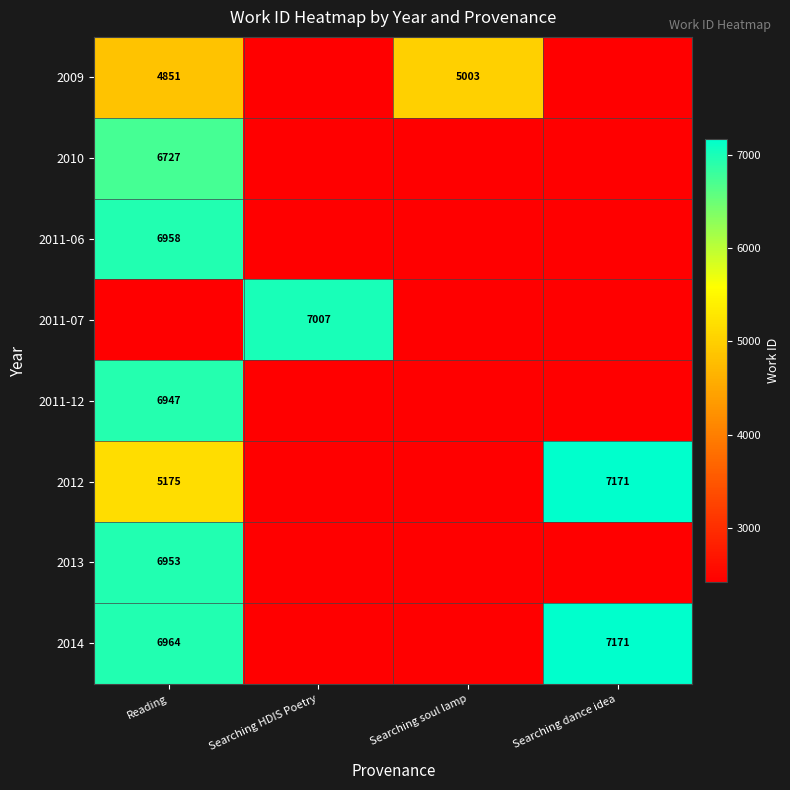

At which category does the chart reach its minimum across all series?

Searching HDIS Poetry